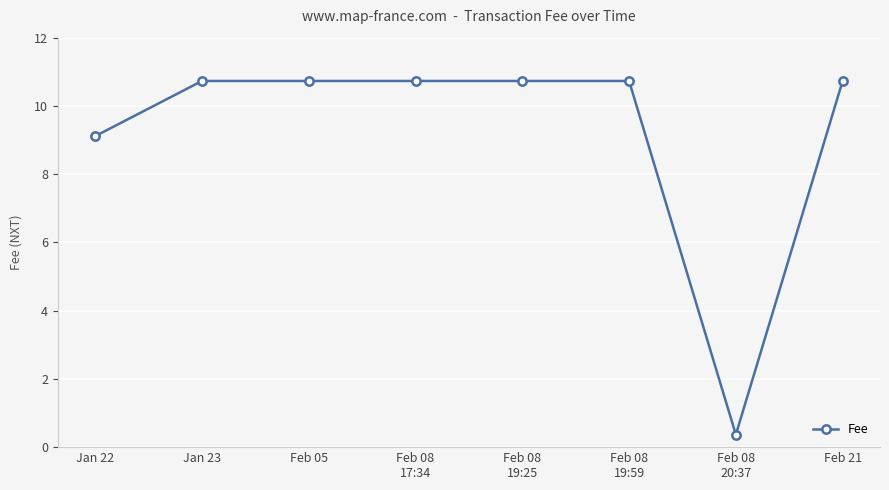

What position from the right is Jan 23?

7